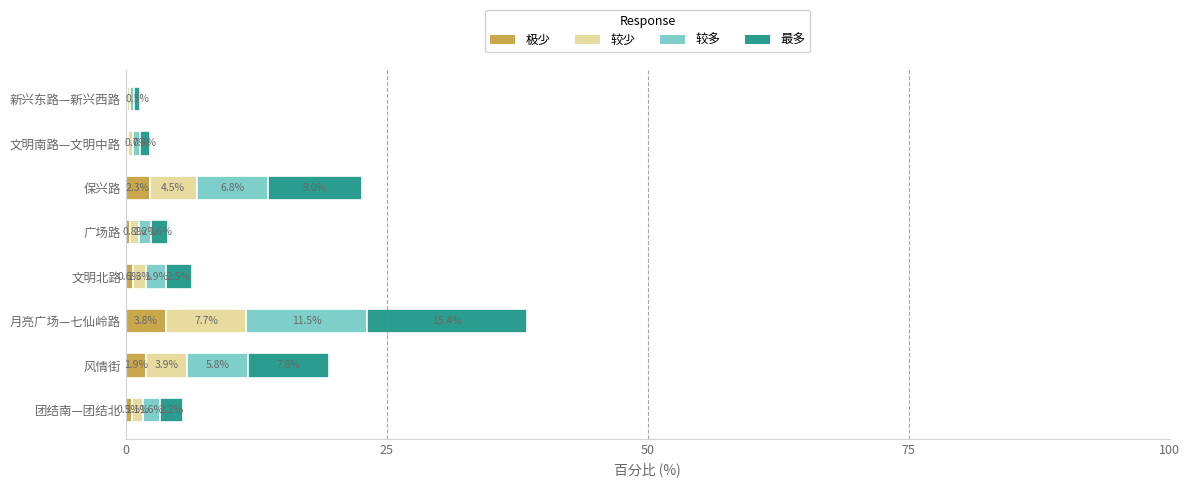

At which category is the sum across all series the highest?

月亮广场—七仙岭路